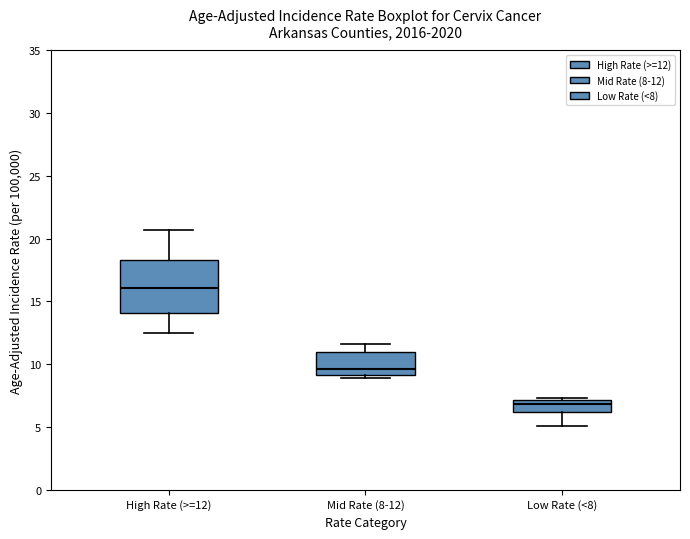

Reading left to right, transcribe this box plot: for each box, give where its median line is, the range the box spans, and where its two whiskers end, as read against the y-axis. The values are not printed on the chart, so give them approximately, as read against the axis.

High Rate (>=12): median 16.0, box 14.0 to 18.5, whiskers 12.5 to 20.5
Mid Rate (8-12): median 9.5, box 9.0 to 11.0, whiskers 9.0 (just below the box's lower edge) to 11.5
Low Rate (<8): median 7.0 (just below the box's upper edge), box 6.0 to 7.0, whiskers 5.0 to 7.5